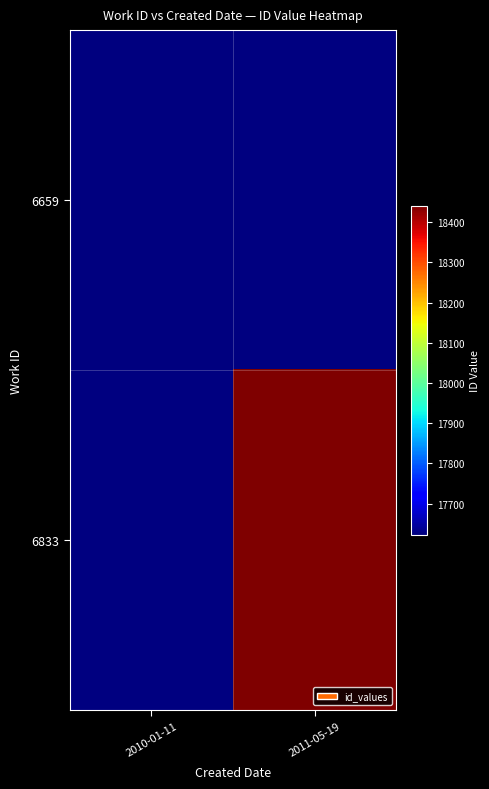

Reading left to right, extract all data points from this chart.

6659: 2010-01-11=17623	2011-05-19=0
6833: 2010-01-11=0	2011-05-19=18441